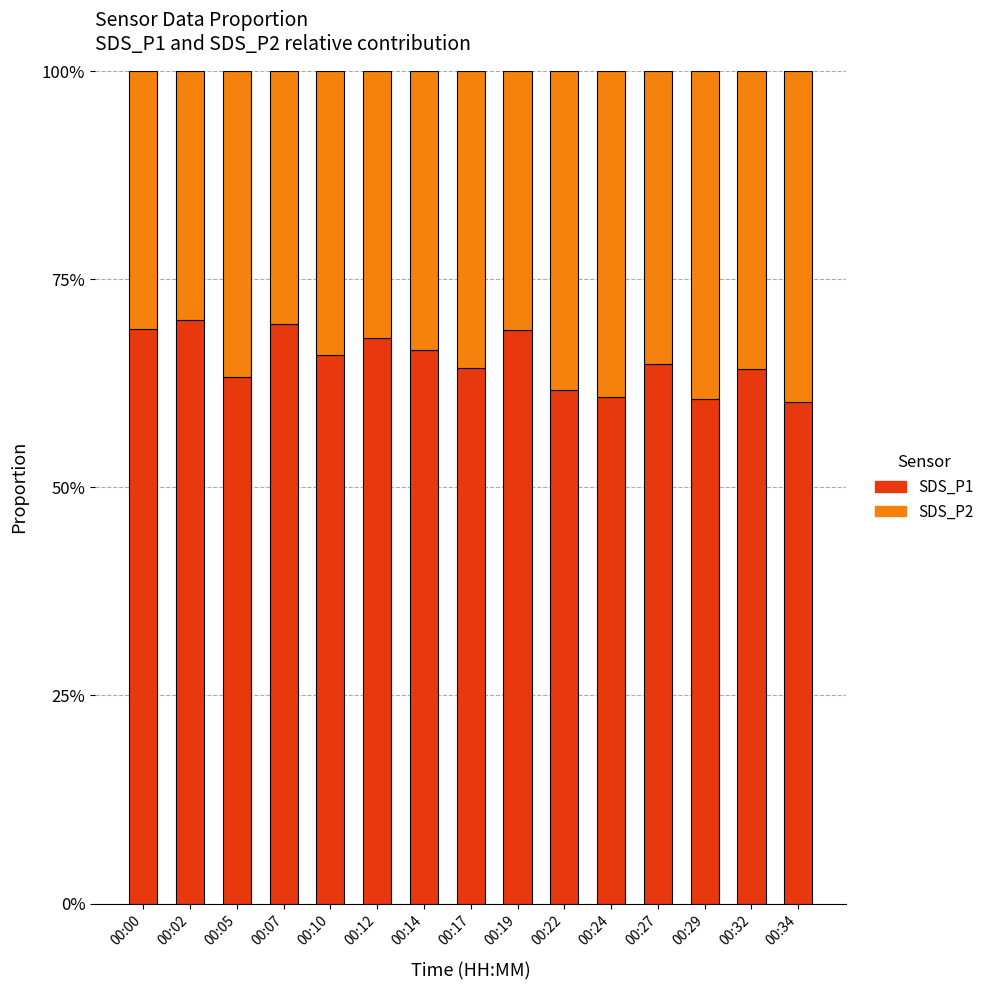

True or false: SDS_P1 has a value of 23.4 at 00:02.

False